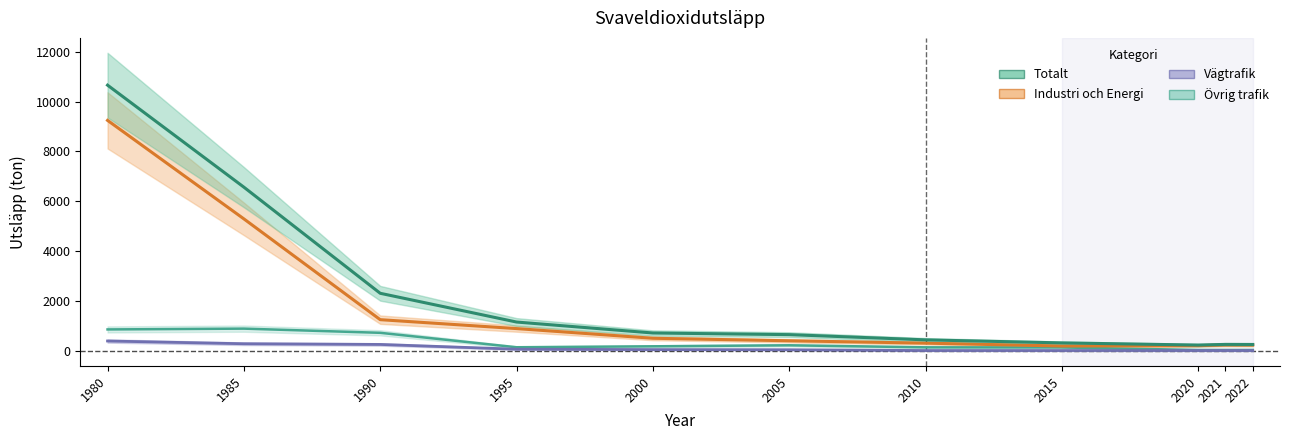

True or false: Industri och Energi and Övrig trafik cross at least once.

False